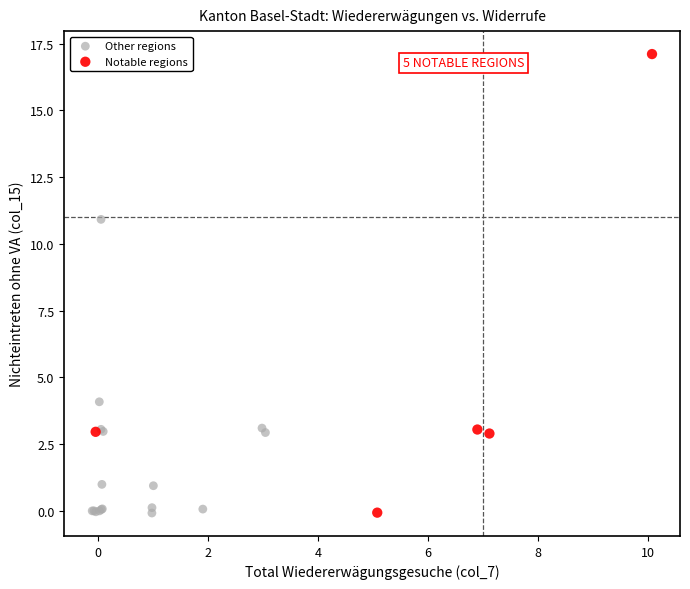

Which series has the largest Y range (max minus min)?

Notable regions